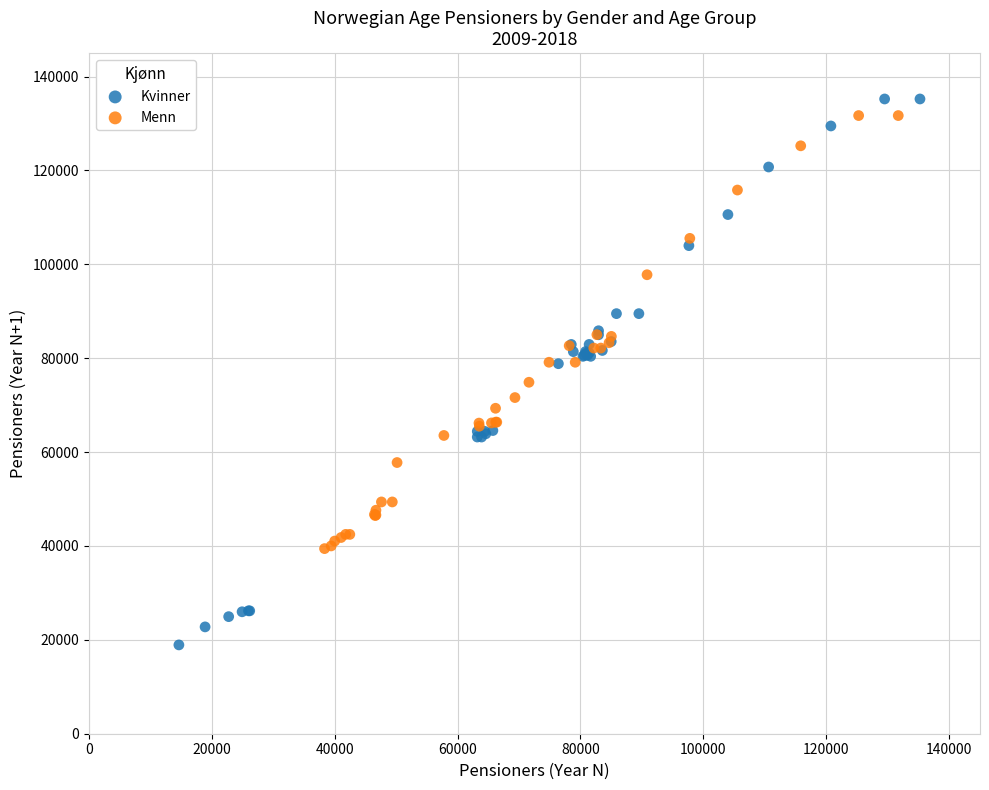

Which series reaches the maximum Y coordinate?

Kvinner